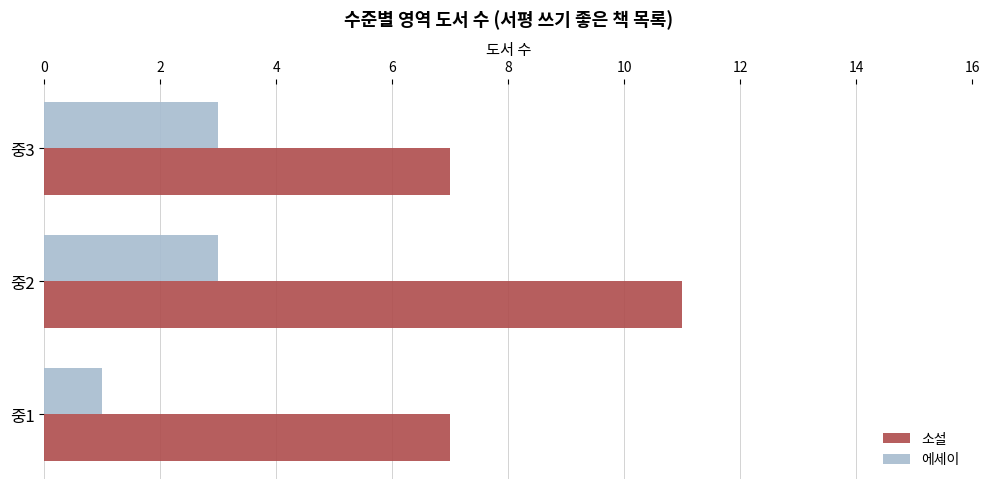

True or false: 소설 has a value of 12 at 중3.

False